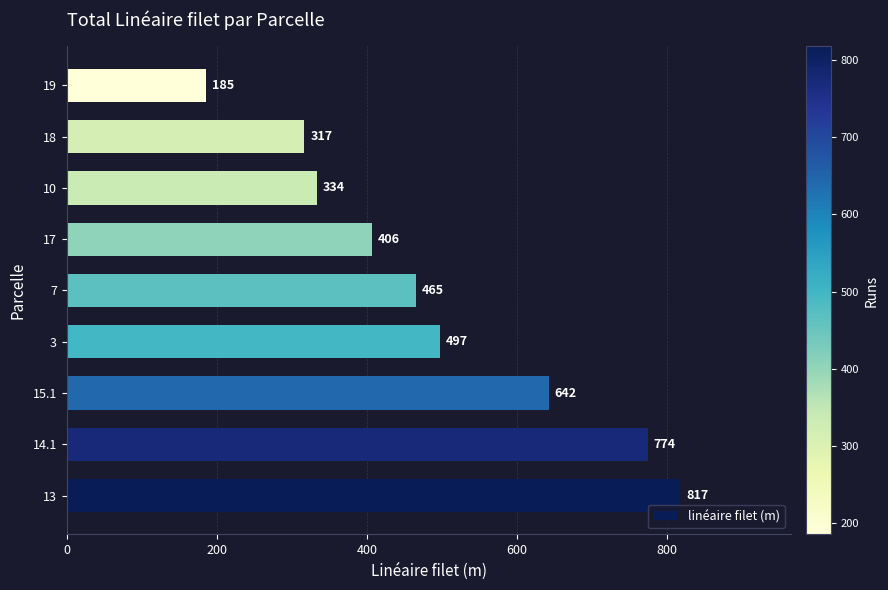

What is the difference between the maximum and minimum values?

632.1